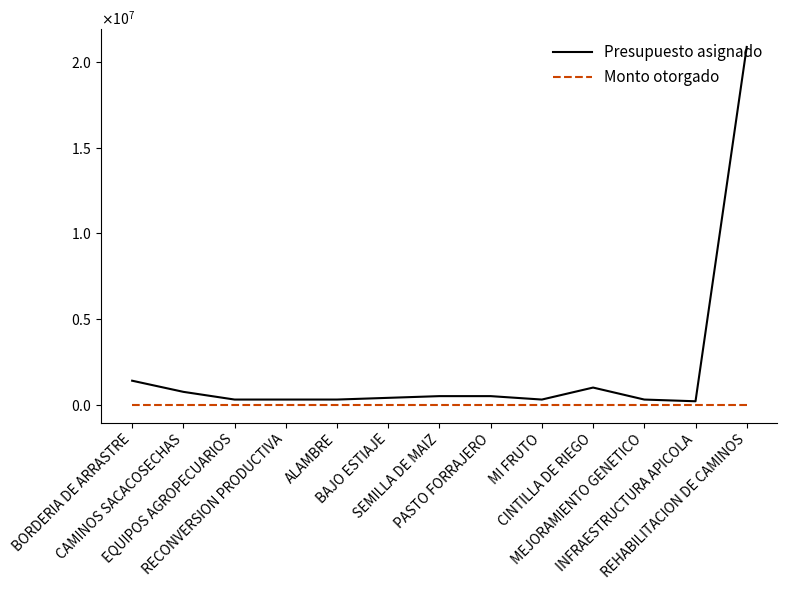

What is the spread (max minus min) of values at INFRAESTRUCTURA APICOLA?

199999.0